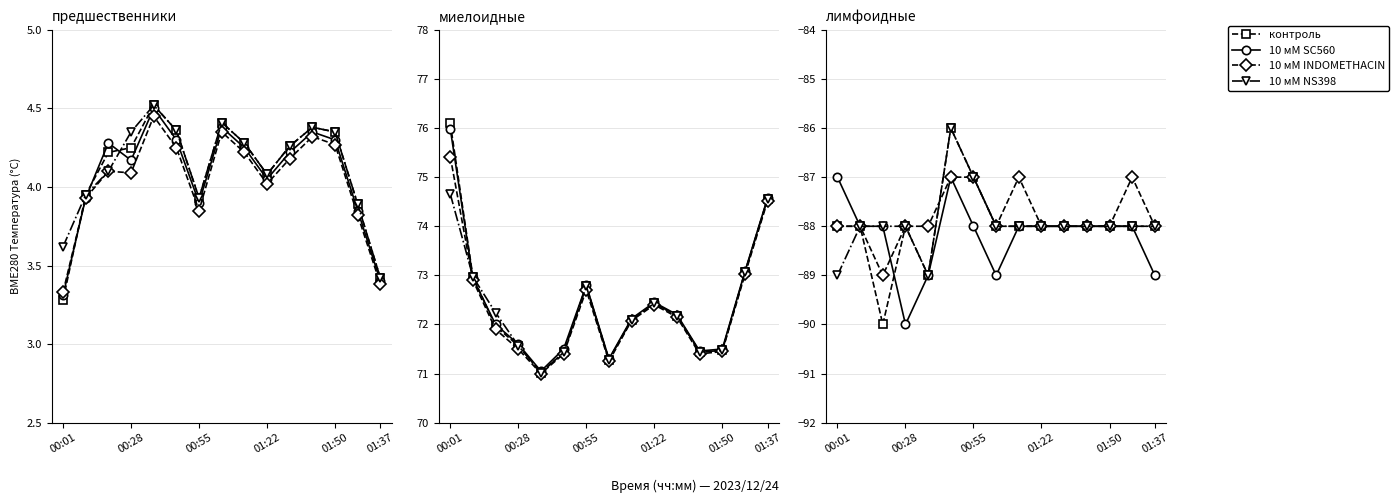

What is the highest value of the 10 мМ NS398 series?

-86